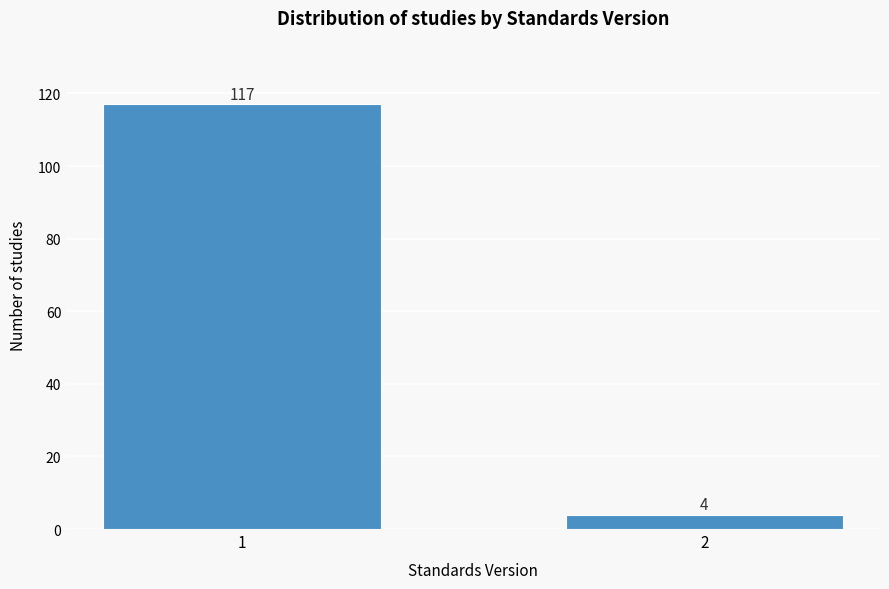

Reading left to right, extract all data points from this chart.

1=117	2=4